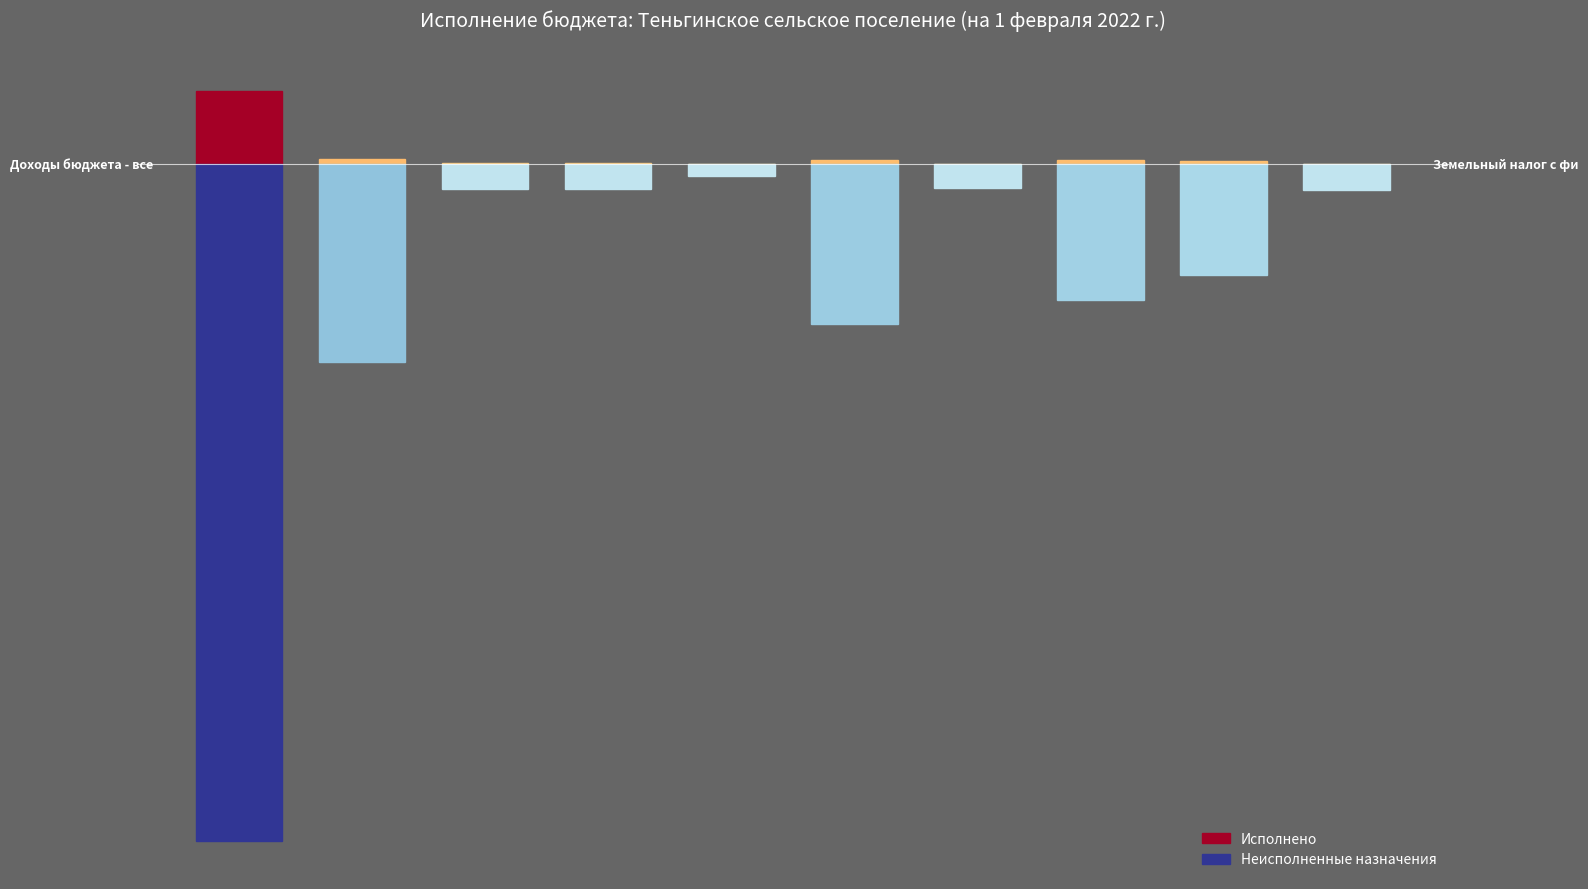

Which has a higher value, 4 or 8?

8